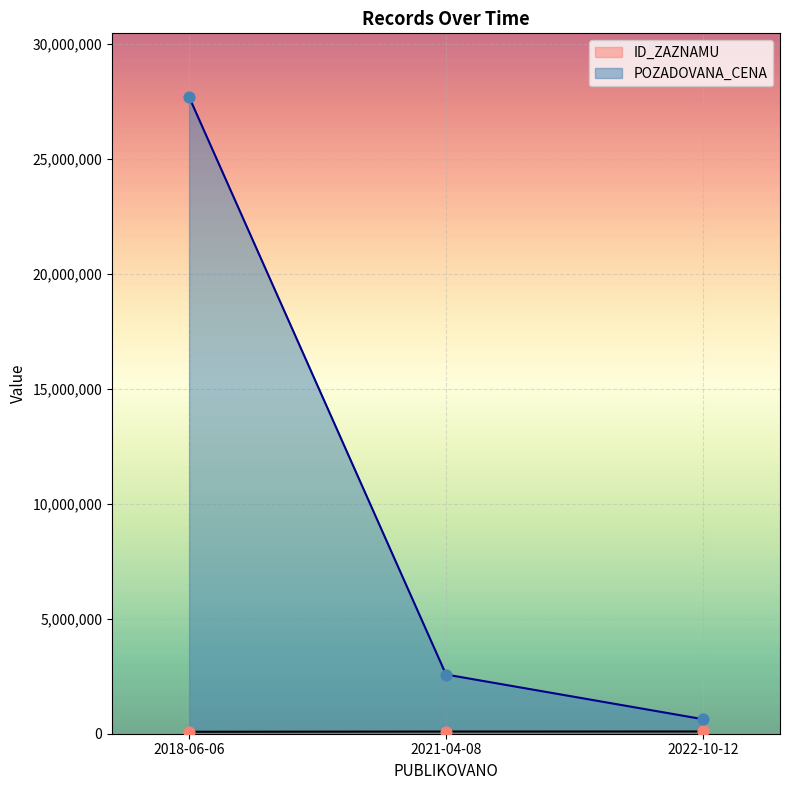

Which series has the largest Y range (max minus min)?

POZADOVANA_CENA